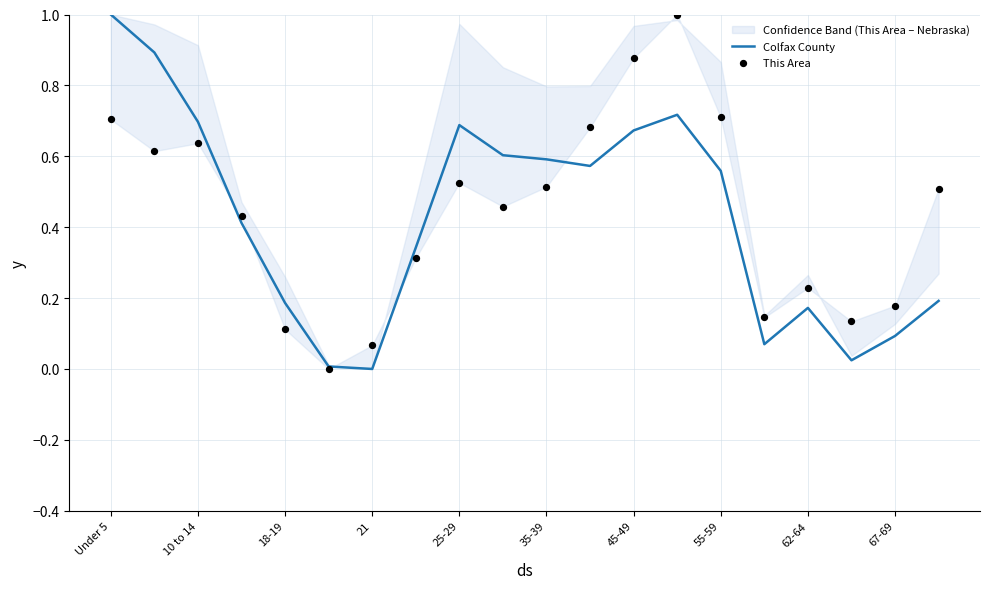

Which series has the largest total across all categories?

This Area